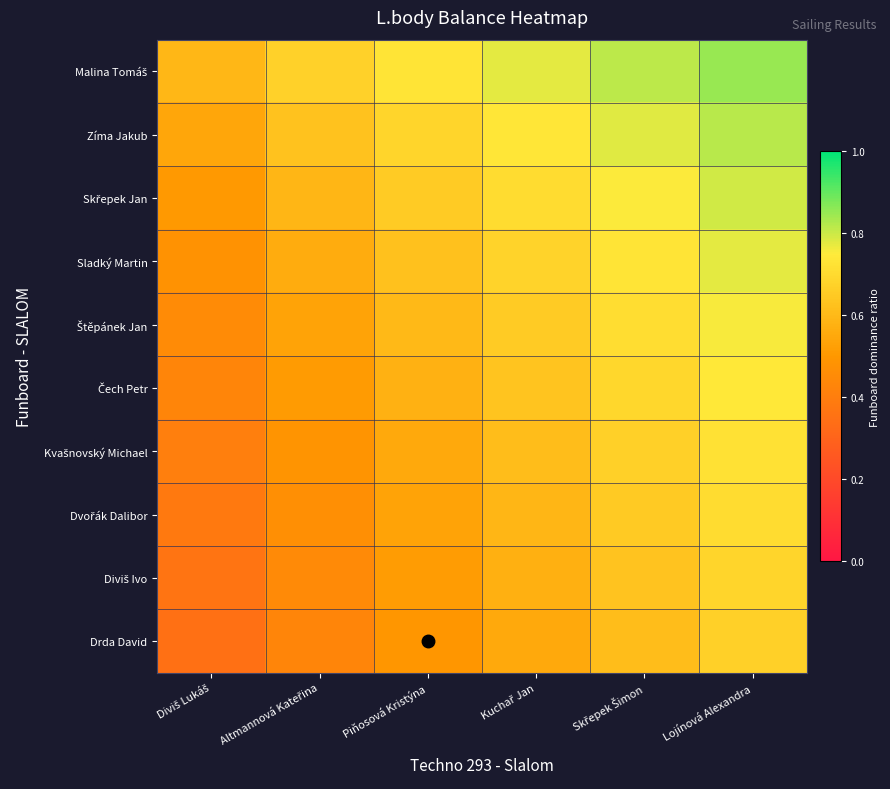

Rank the series by their maximum value, from highest to lowest.

Malina Tomáš, Zíma Jakub, Skřepek Jan, Sladký Martin, Štěpánek Jan, Čech Petr, Kvašnovský Michael, Dvořák Dalibor, Diviš Ivo, Drda David